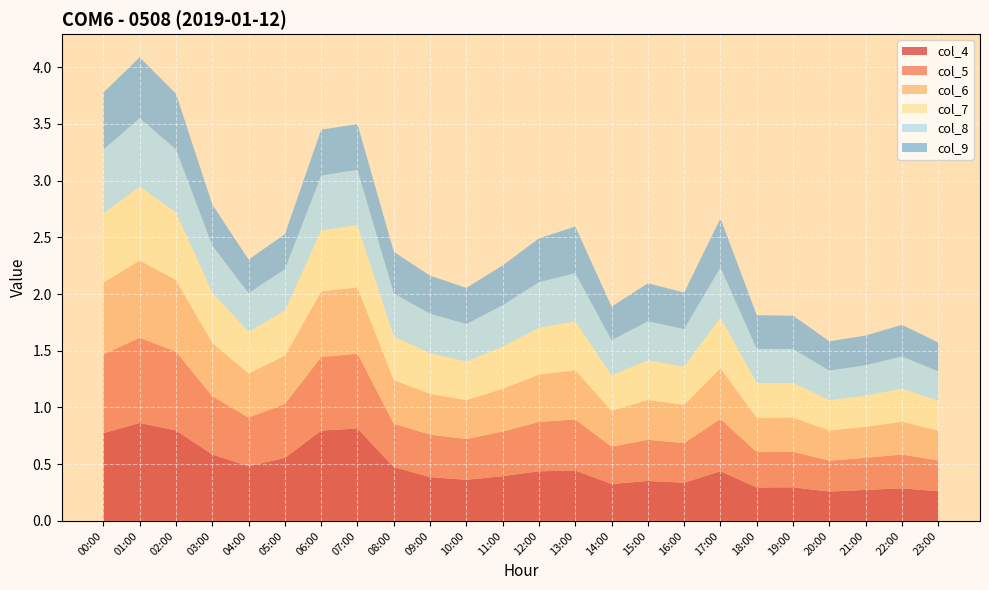

Reading left to right, list all the values displayed in this chart.

col_4: 00:00=0.8	01:00=0.9	02:00=0.8	03:00=0.6	04:00=0.5	05:00=0.6	06:00=0.8	07:00=0.8	08:00=0.5	09:00=0.4	10:00=0.4	11:00=0.4	12:00=0.4	13:00=0.4	14:00=0.3	15:00=0.4	16:00=0.3	17:00=0.4	18:00=0.3	19:00=0.3	20:00=0.3	21:00=0.3	22:00=0.3	23:00=0.3
col_5: 00:00=0.7	01:00=0.7	02:00=0.7	03:00=0.5	04:00=0.4	05:00=0.5	06:00=0.6	07:00=0.7	08:00=0.4	09:00=0.4	10:00=0.4	11:00=0.4	12:00=0.4	13:00=0.4	14:00=0.3	15:00=0.4	16:00=0.3	17:00=0.5	18:00=0.3	19:00=0.3	20:00=0.3	21:00=0.3	22:00=0.3	23:00=0.3
col_6: 00:00=0.6	01:00=0.7	02:00=0.6	03:00=0.5	04:00=0.4	05:00=0.4	06:00=0.6	07:00=0.6	08:00=0.4	09:00=0.4	10:00=0.3	11:00=0.4	12:00=0.4	13:00=0.4	14:00=0.3	15:00=0.4	16:00=0.3	17:00=0.4	18:00=0.3	19:00=0.3	20:00=0.3	21:00=0.3	22:00=0.3	23:00=0.3
col_7: 00:00=0.6	01:00=0.7	02:00=0.6	03:00=0.4	04:00=0.4	05:00=0.4	06:00=0.5	07:00=0.5	08:00=0.4	09:00=0.4	10:00=0.3	11:00=0.4	12:00=0.4	13:00=0.4	14:00=0.3	15:00=0.4	16:00=0.3	17:00=0.4	18:00=0.3	19:00=0.3	20:00=0.3	21:00=0.3	22:00=0.3	23:00=0.3
col_8: 00:00=0.6	01:00=0.6	02:00=0.6	03:00=0.4	04:00=0.3	05:00=0.4	06:00=0.5	07:00=0.5	08:00=0.4	09:00=0.3	10:00=0.3	11:00=0.4	12:00=0.4	13:00=0.4	14:00=0.3	15:00=0.3	16:00=0.3	17:00=0.4	18:00=0.3	19:00=0.3	20:00=0.3	21:00=0.3	22:00=0.3	23:00=0.3
col_9: 00:00=0.5	01:00=0.5	02:00=0.5	03:00=0.4	04:00=0.3	05:00=0.3	06:00=0.4	07:00=0.4	08:00=0.4	09:00=0.3	10:00=0.3	11:00=0.4	12:00=0.4	13:00=0.4	14:00=0.3	15:00=0.3	16:00=0.3	17:00=0.4	18:00=0.3	19:00=0.3	20:00=0.3	21:00=0.3	22:00=0.3	23:00=0.3